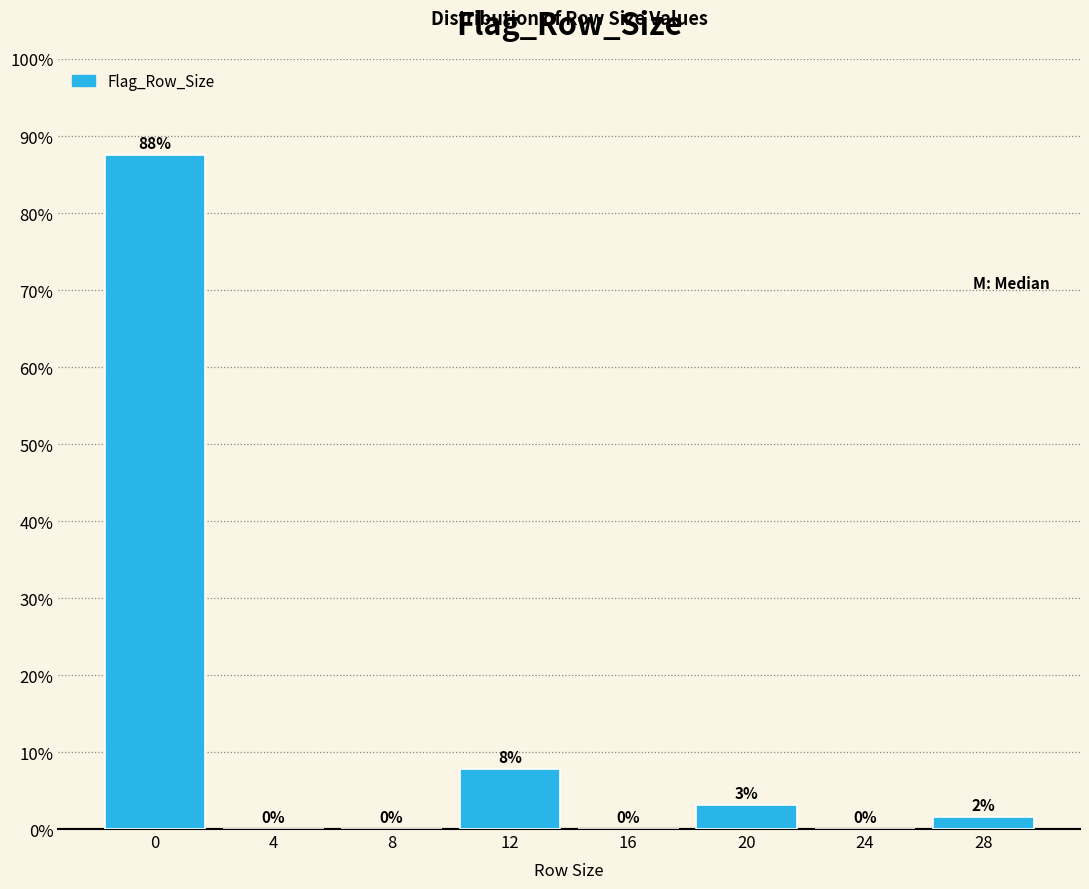

At which label is the value closest to 43?

12